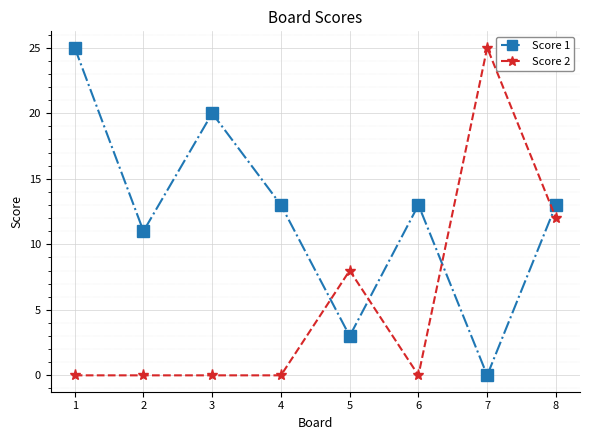

In Score 1, how many points are lower than both neighbors (excluding endpoints)?

3